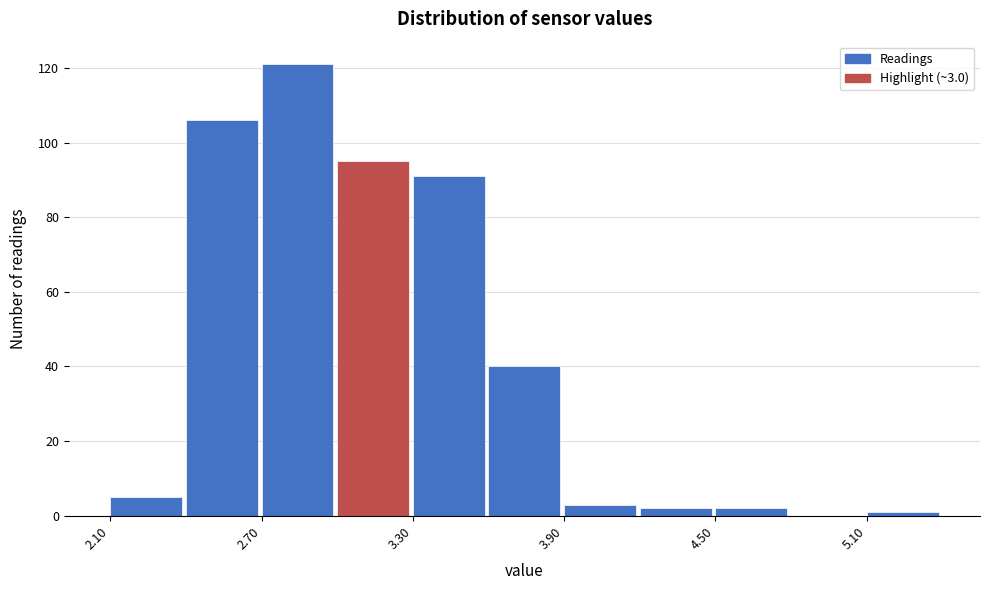

Around what value on the x-axis is the tallest bar? Give the approximate position of its centre, as read against the axis.

2.8